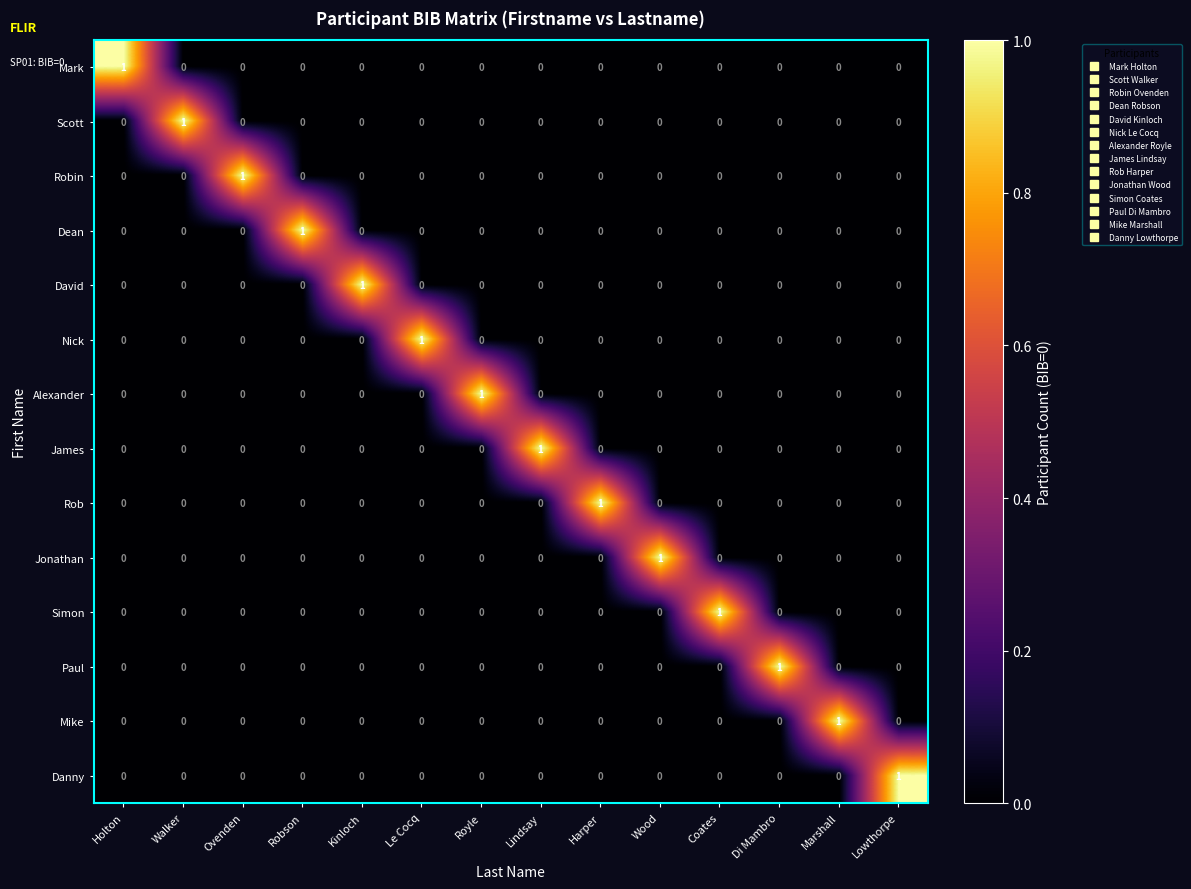

True or false: Rob has a value of -1 at Coates.

False